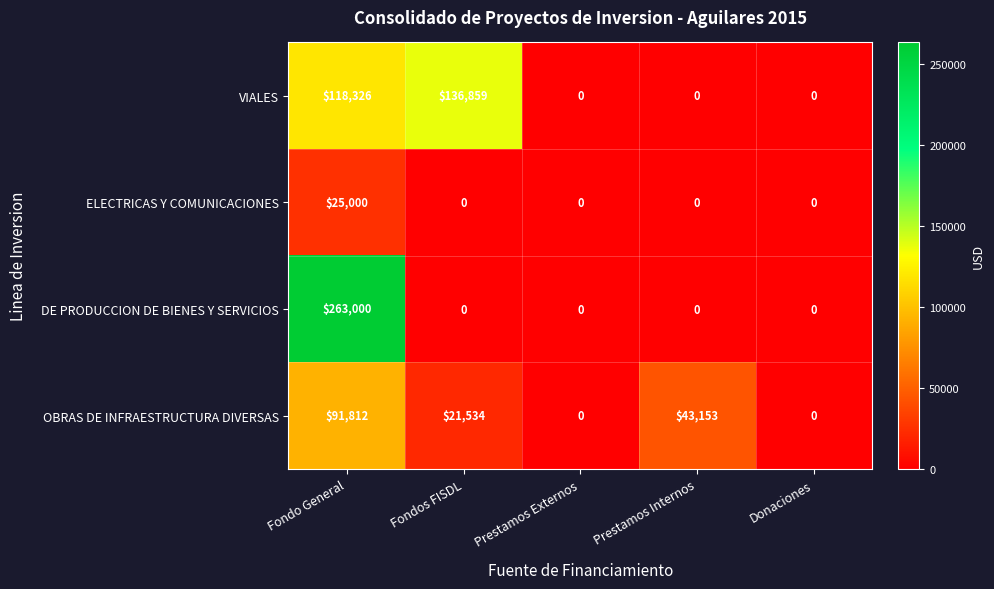

Reading right to left, list all the values displayed in this chart.

VIALES: 0	0	0	136859	118326
ELECTRICAS Y COMUNICACIONES: 0	0	0	0	25000
DE PRODUCCION DE BIENES Y SERVICIOS: 0	0	0	0	263000
OBRAS DE INFRAESTRUCTURA DIVERSAS: 0	43153	0	21534	91812